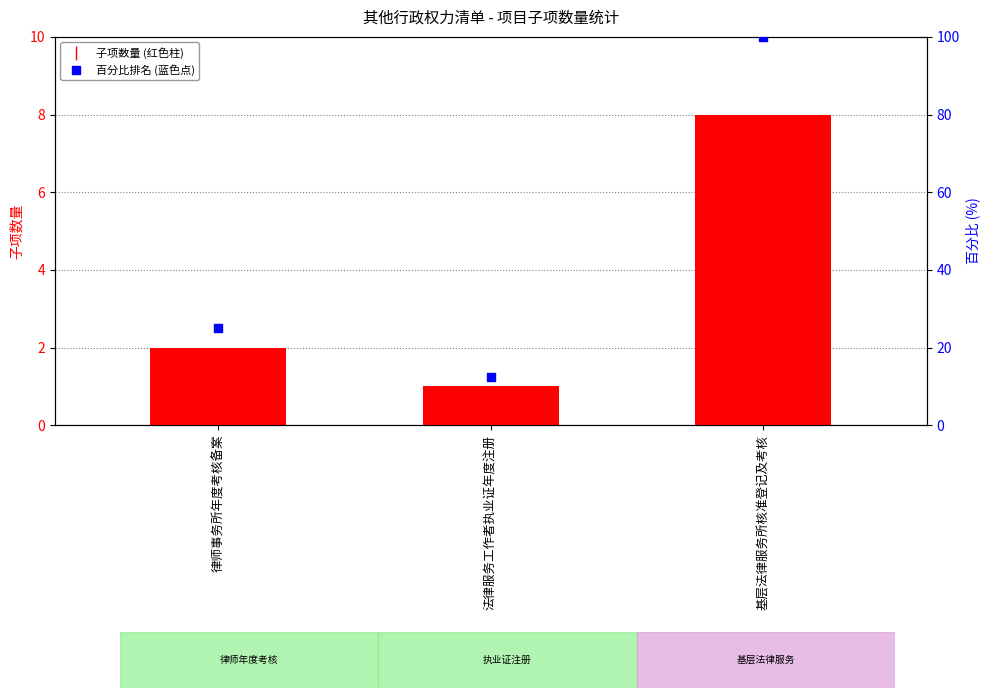

Which series has the widest spread of Y values?

百分比排名